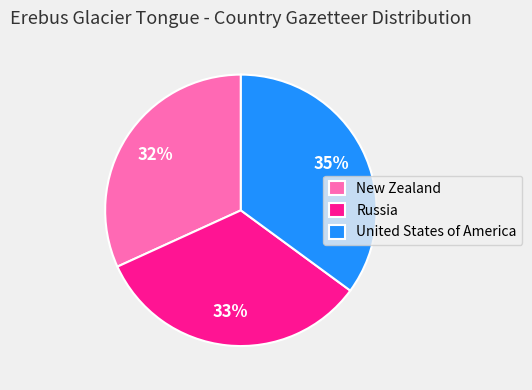

To the nearest percent, what is the combined percentage of Russia and United States of America?

68%